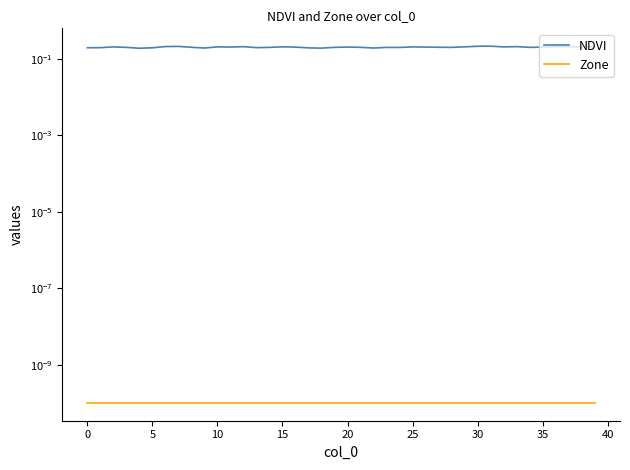

Is the value of Zone at −5 greater than the value of NDVI at 34?

No